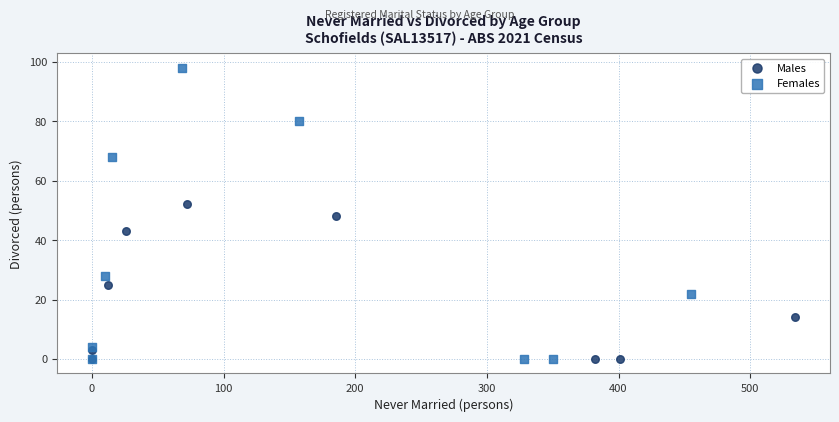

Which series reaches the maximum Y coordinate?

Females